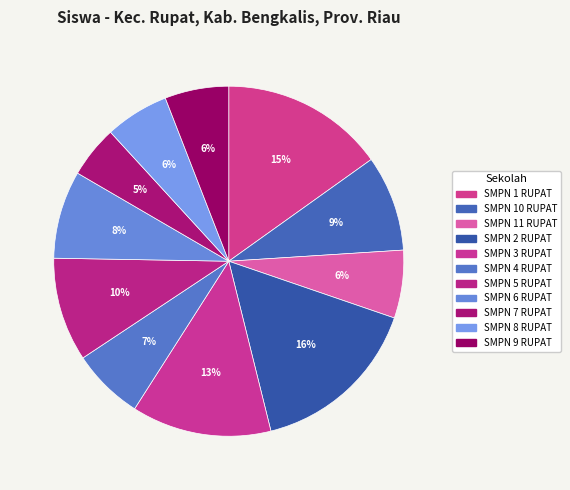

To the nearest percent, what portion does SMPN 4 RUPAT represent?

7%